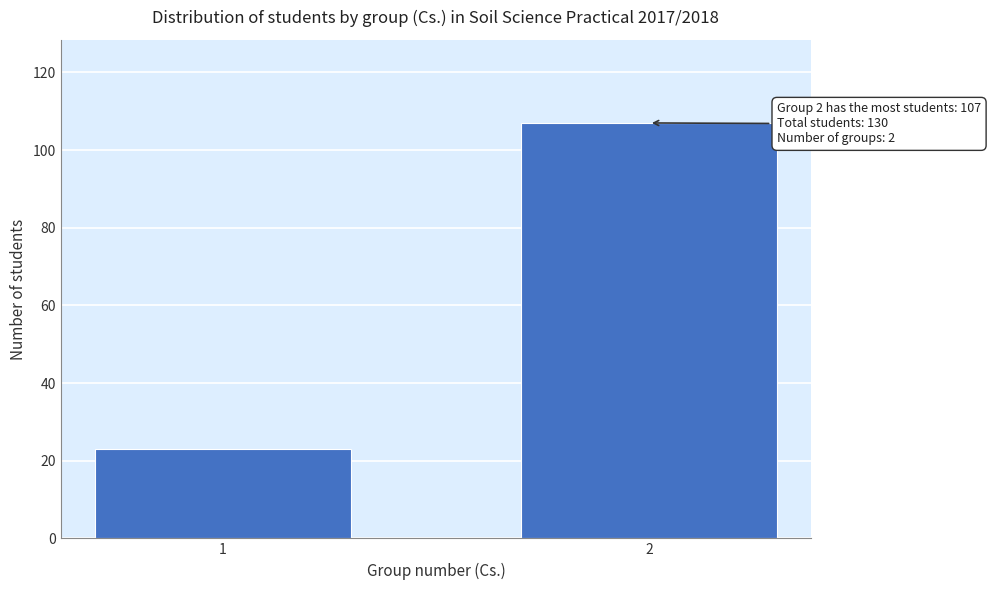

Reading right to left, extract all data points from this chart.

107	23